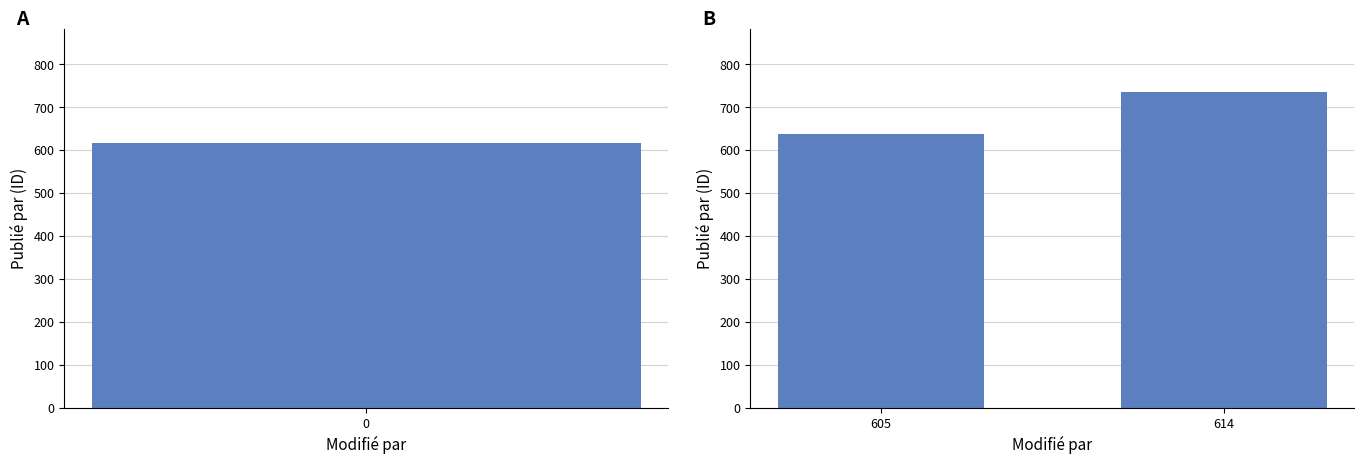

The value at 614 is 736.0. True or false?

True